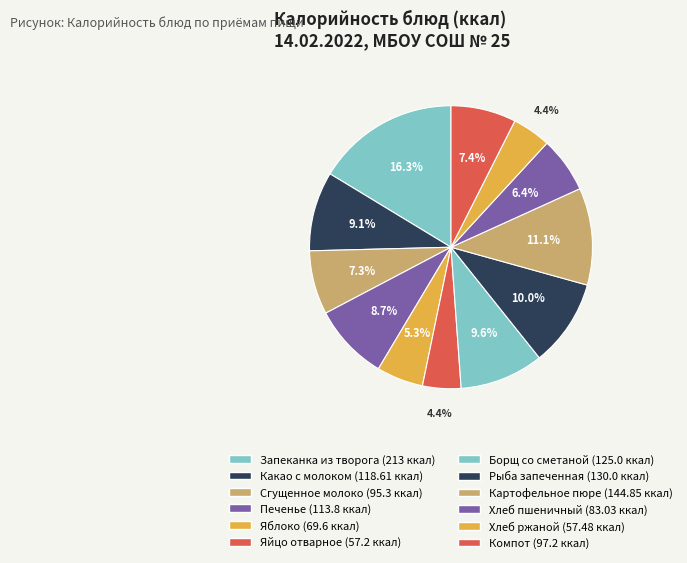

To the nearest percent, what is the difference between the Яблоко and Яйцо отварное slice percentages?

1%